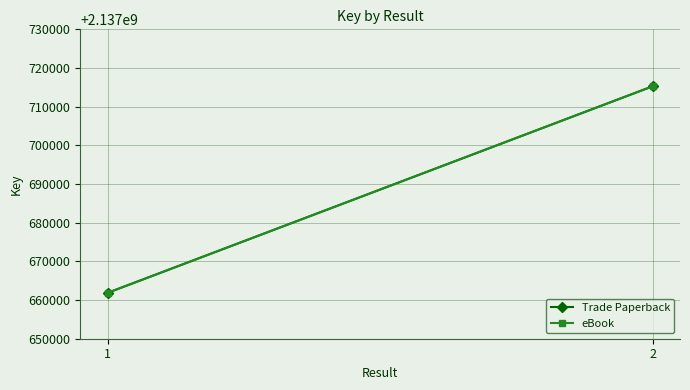

List the labels in order of eBook value, smallest first.

1, 2